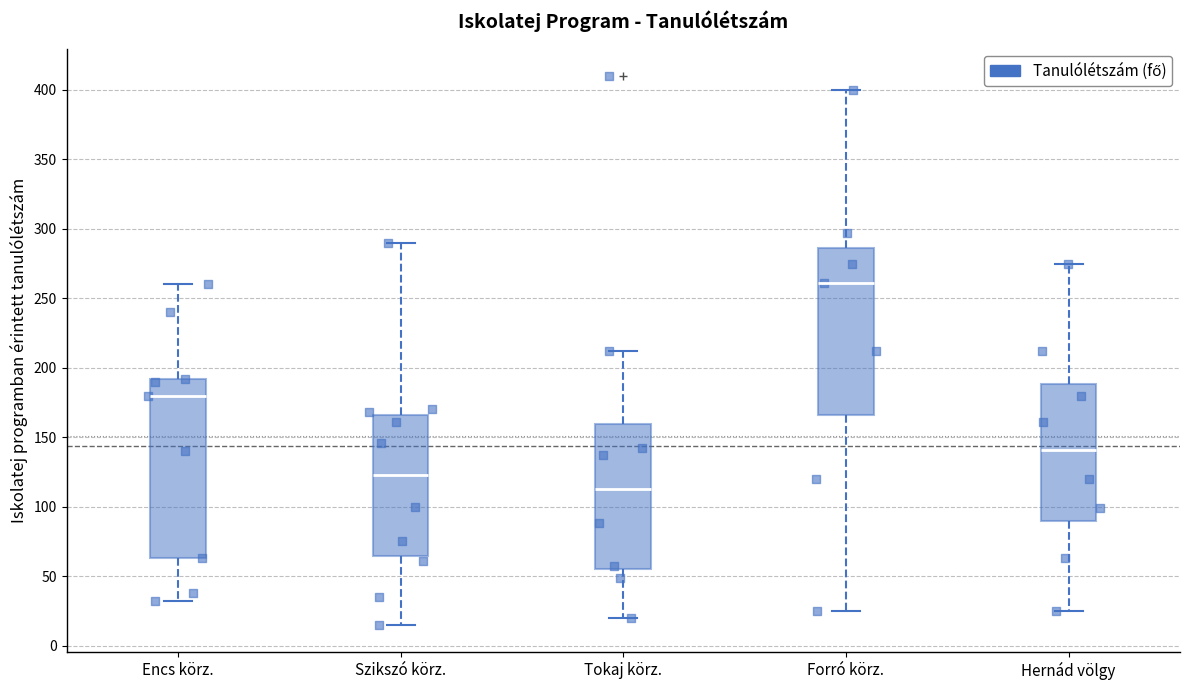

Which box's median line is the lowest?

Tokaj körz.